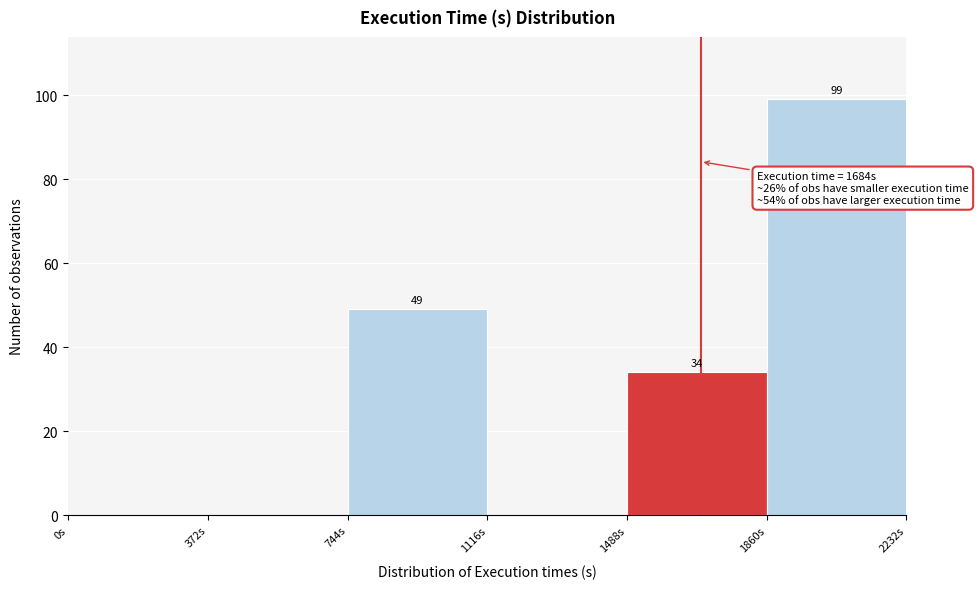

Over which range of the x-axis is the bar tallest?

1850 to 2250